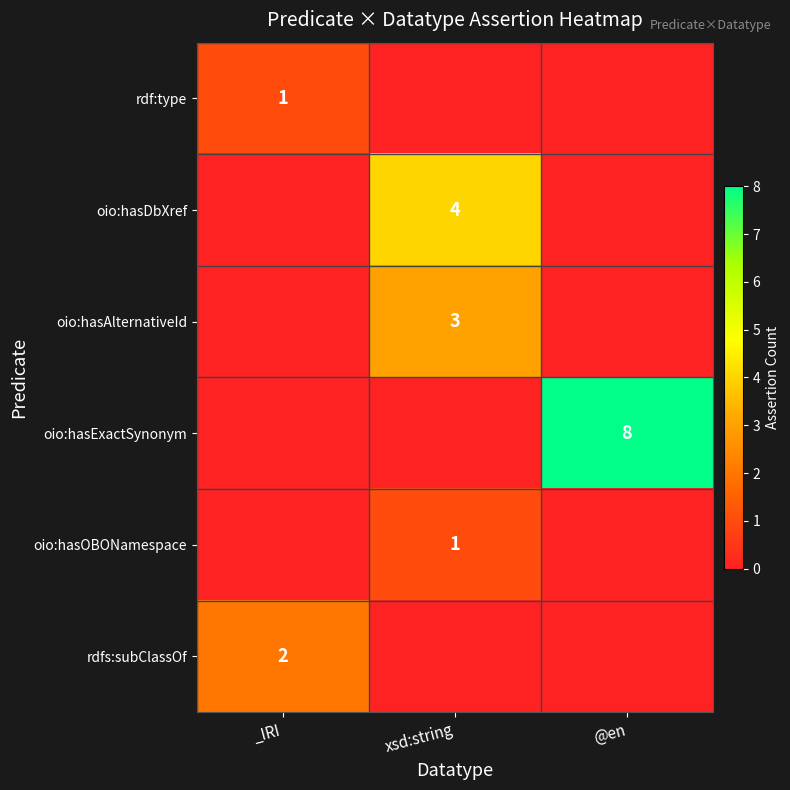

At how many categories does at least one series exceed 3?

2